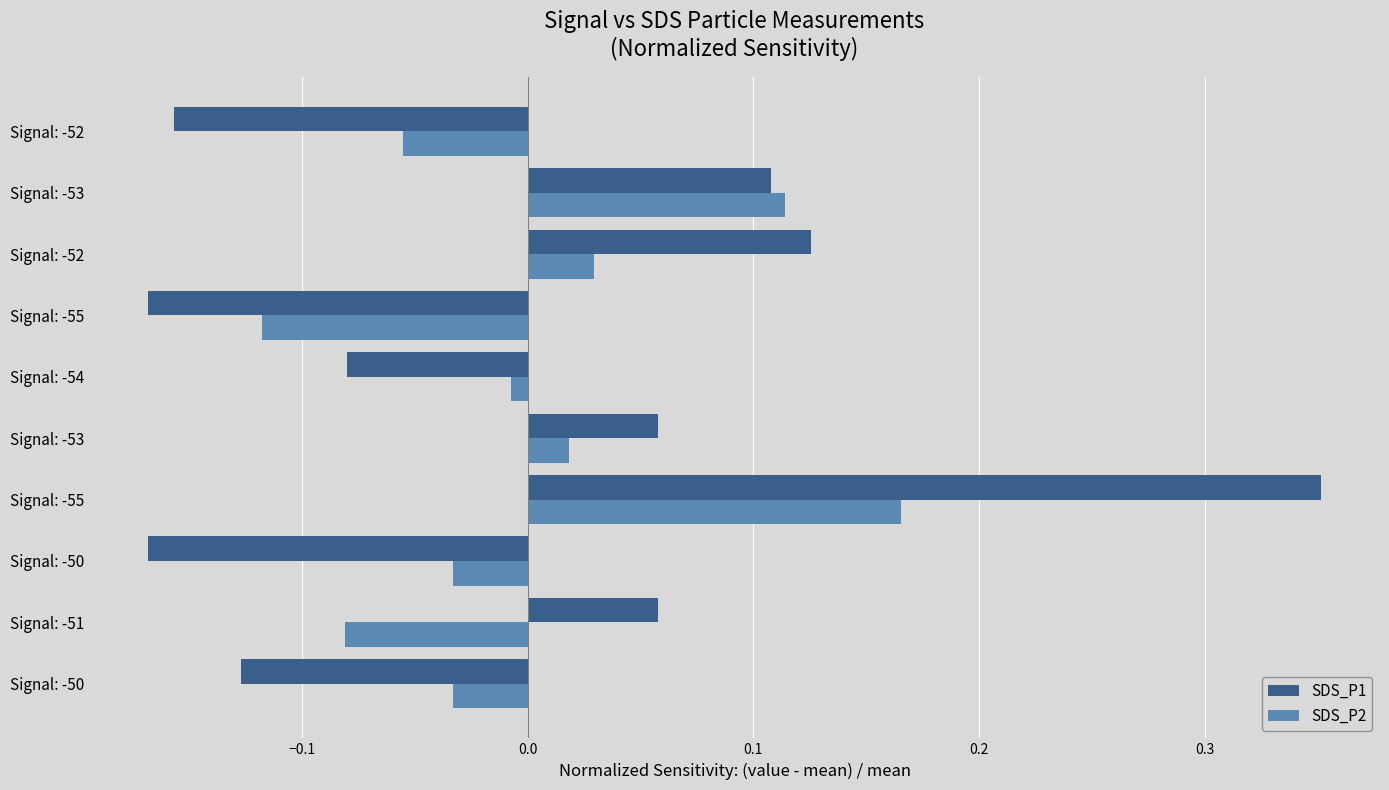

What are all the series names shown in the legend?

SDS_P1, SDS_P2